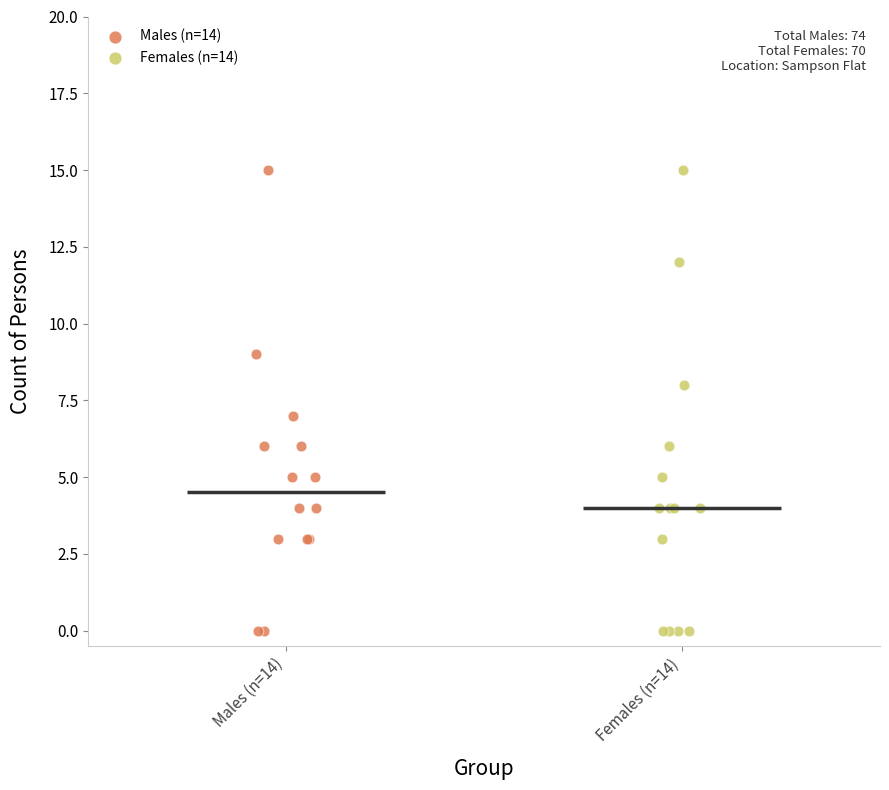

What are all the series names shown in the legend?

Males (n=14), Females (n=14)